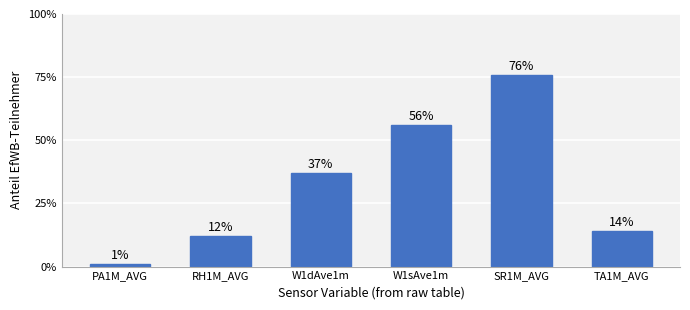

What is the sum of all values?

196